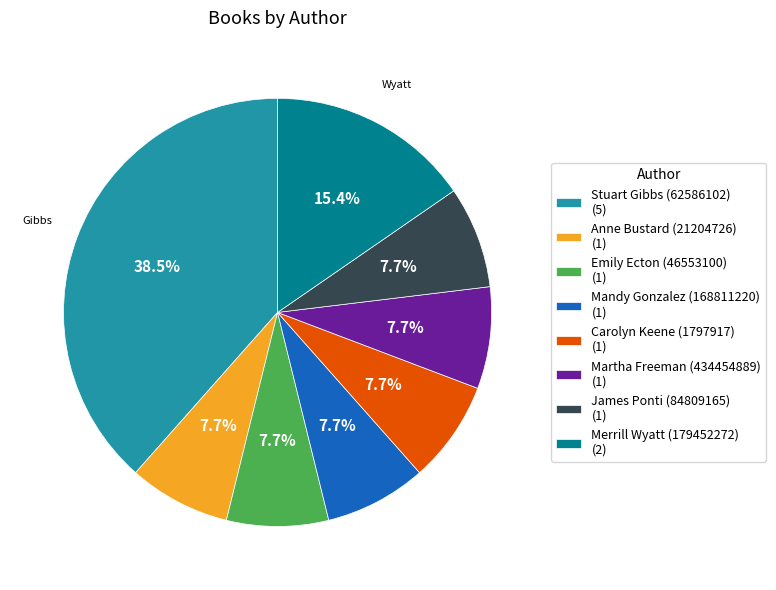

Between Mandy Gonzalez (168811220) and Stuart Gibbs (62586102), which is larger?

Stuart Gibbs (62586102)